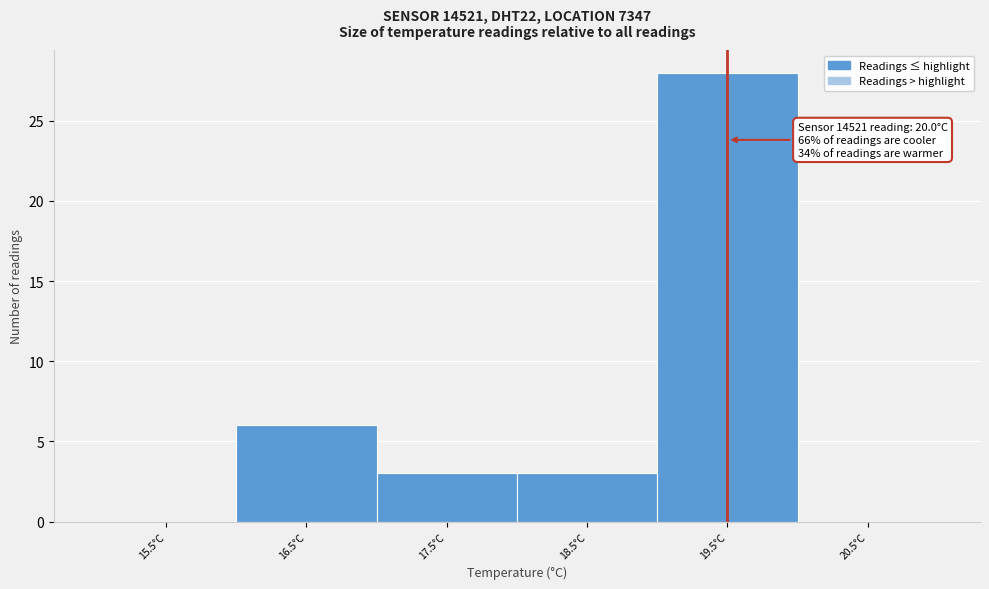

Reading right to left, what are all the values shown in this chart?

20.5°C=0	19.5°C=28	18.5°C=3	17.5°C=3	16.5°C=6	15.5°C=0